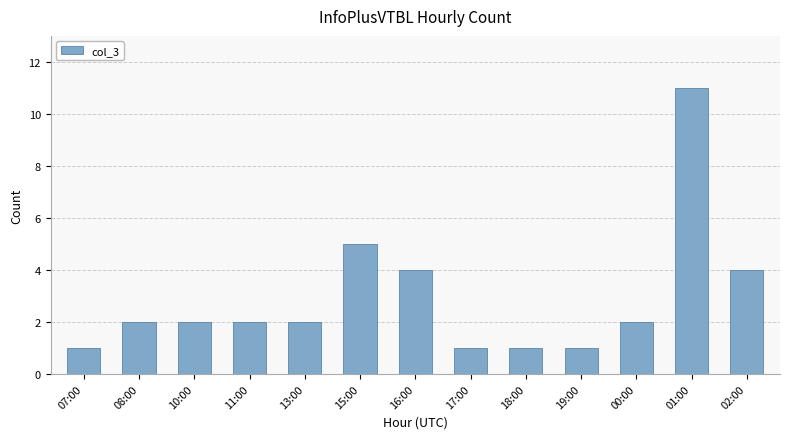

Count the number of data series in this chart.

1